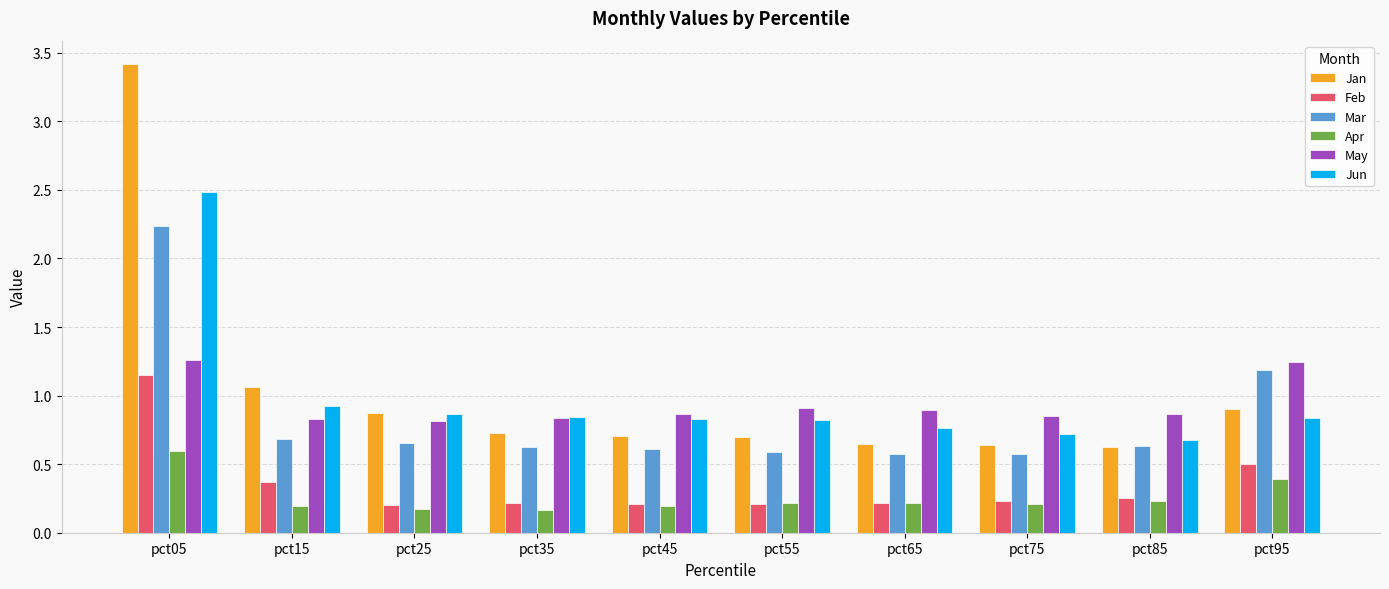

What is the sum of the May values at pct25 and pct75?

1.7